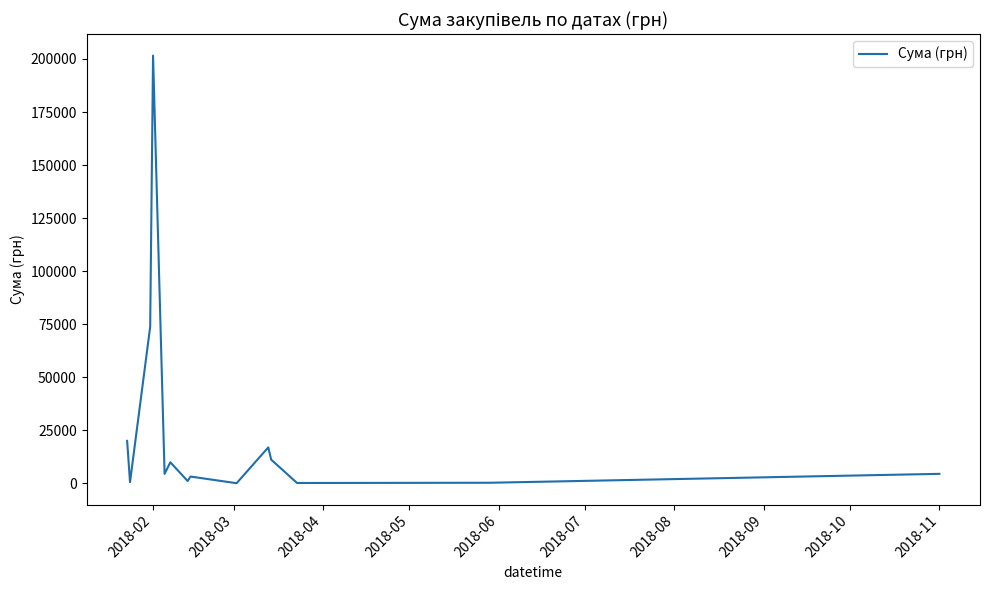

What is the difference between the maximum and minimum values?

201543.5